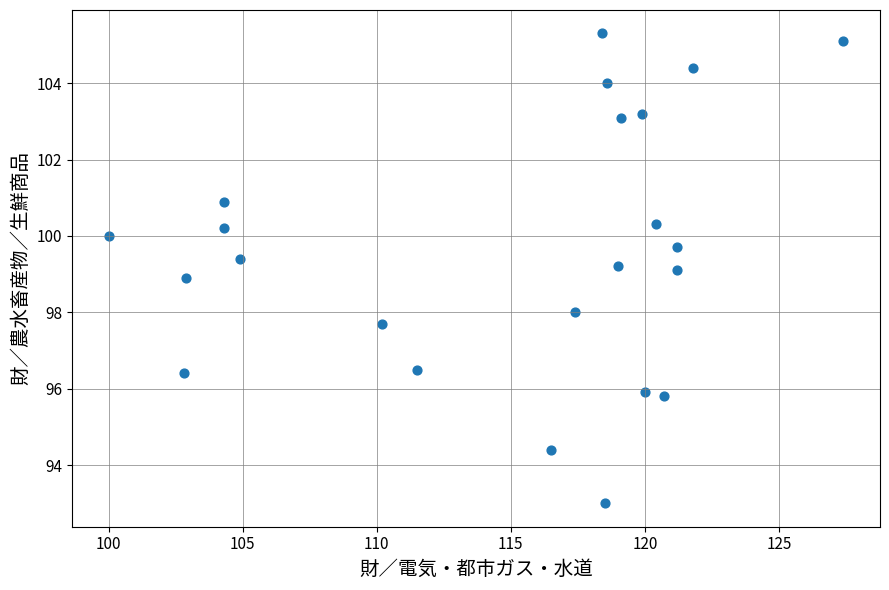

What is the range of Y values (max minus min)?

12.3